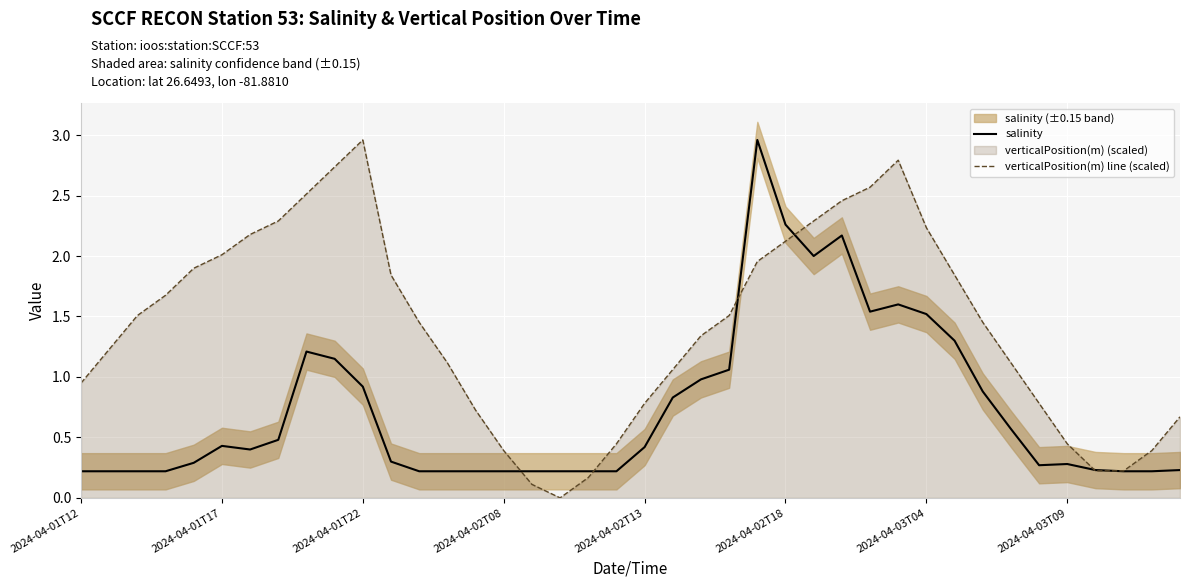

What is the sum of the salinity values at 2024-04-02T13 and 2024-04-03T09?

0.7